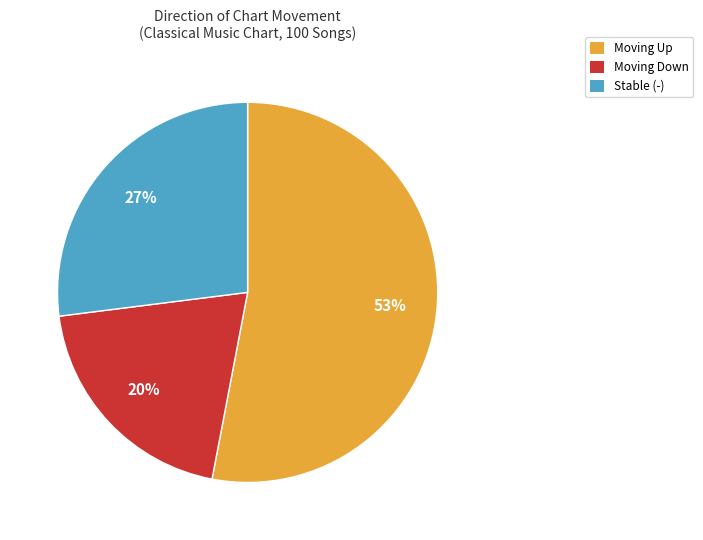

Is there a majority slice in this chart?

Yes